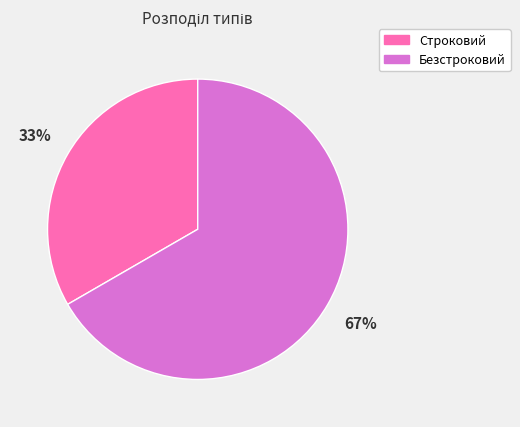

How many segments does this pie chart have?

2